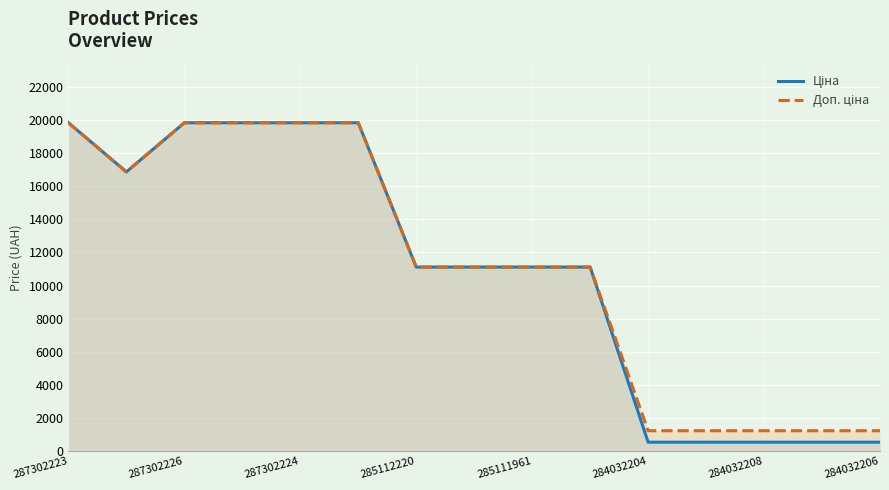

At which label does Доп. ціна reach its peak?

287302223